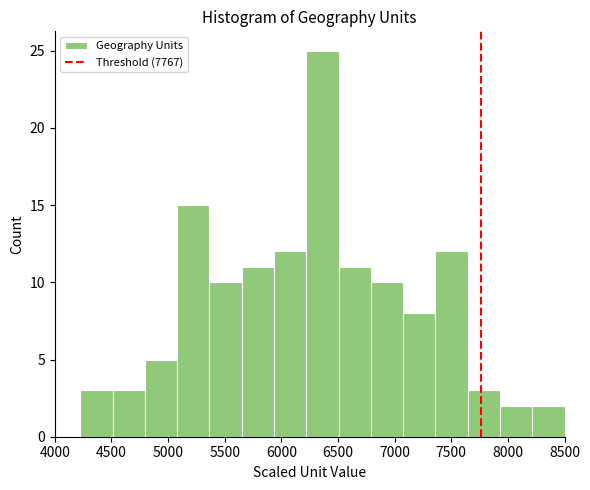

What is the height of the bar covering 4510 to 4795 on the x-axis? Neither the bar edges nor the heights are printed on the chart, so give them approximately, as read against the axes.

3